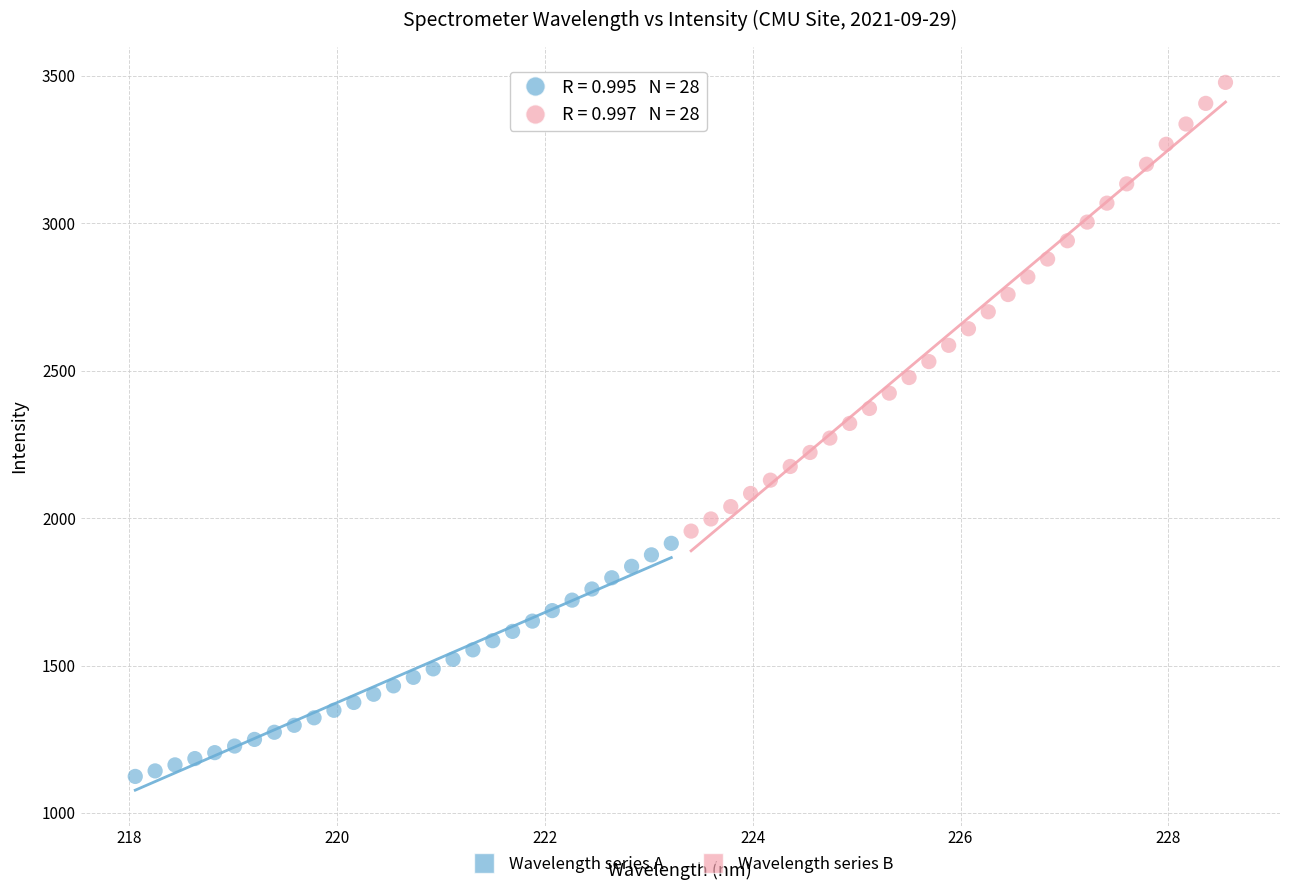

Which series has the largest Y range (max minus min)?

Wavelength series B